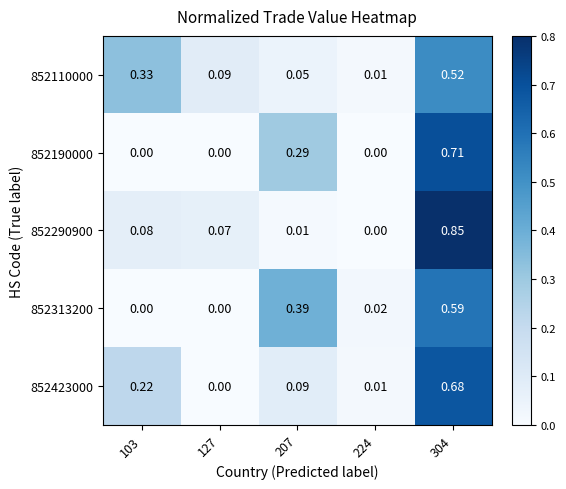

Is the value of 852423000 at 103 greater than the value of 852190000 at 207?

No